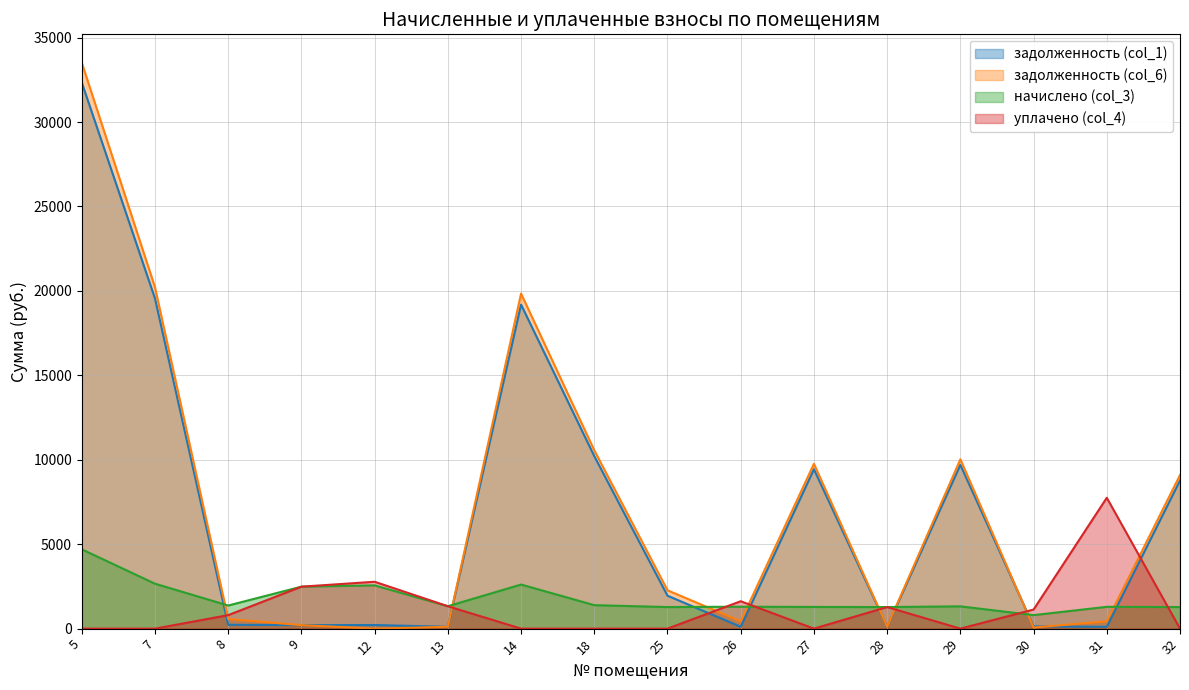

At which category does задолженность (col_1) reach its first local peak?

12